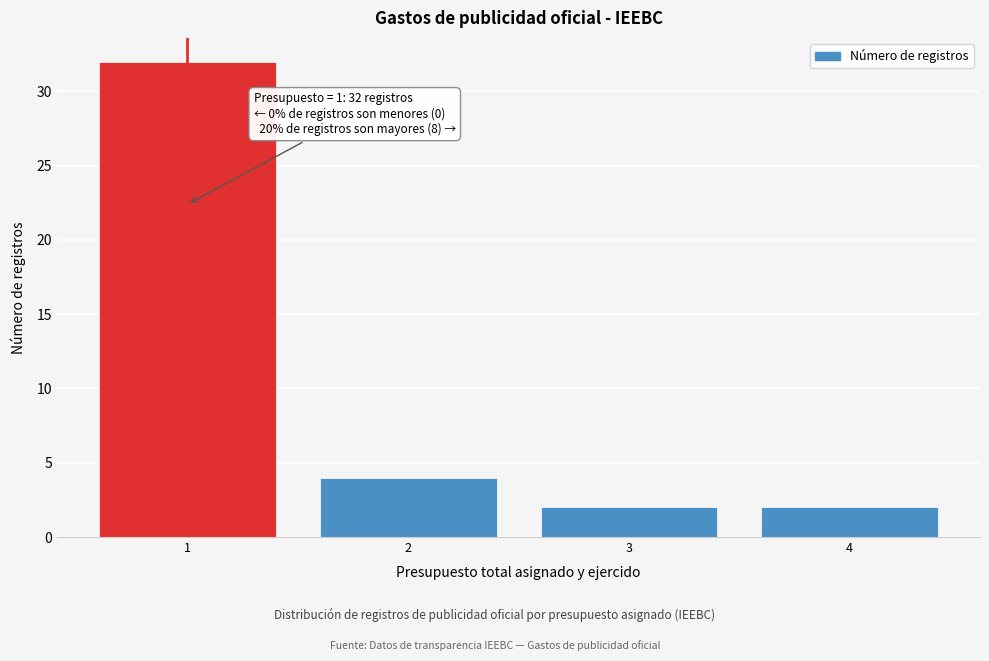

Reading left to right, transcribe all the data shown in this chart.

32	4	2	2